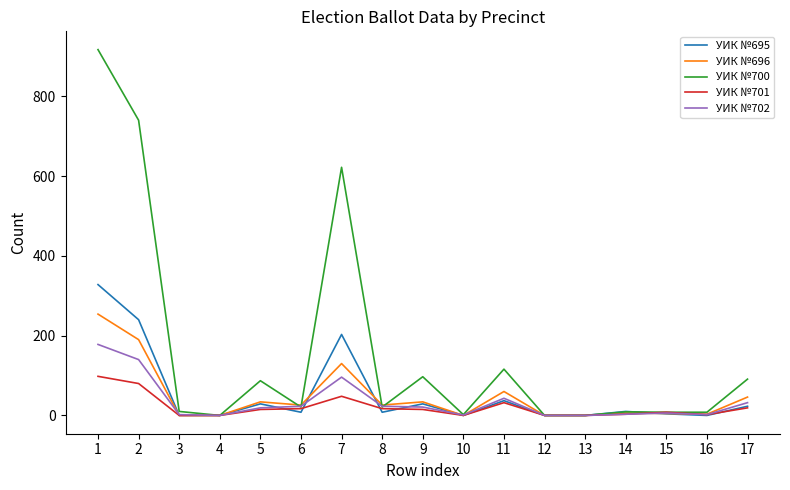

What is the difference between the maximum and minimum values in the УИК №701 series?

98